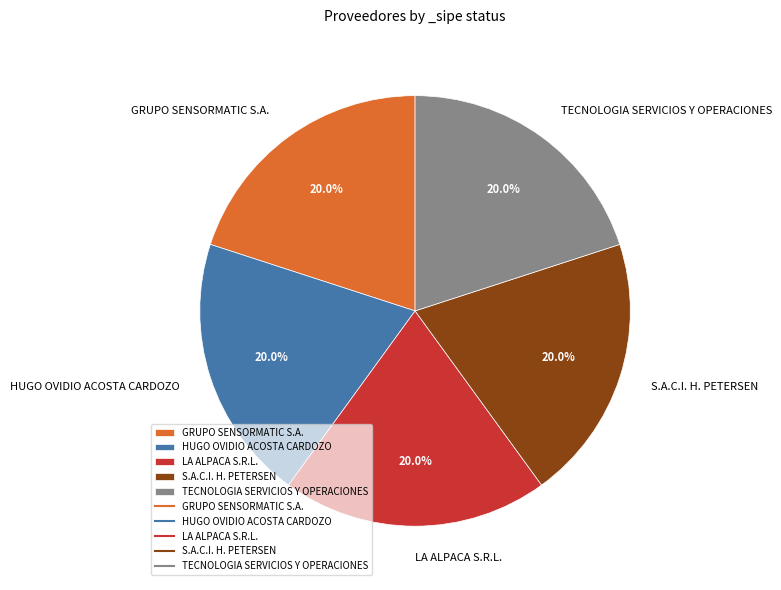

Is TECNOLOGIA SERVICIOS Y OPERACIONES the majority of the pie?

No